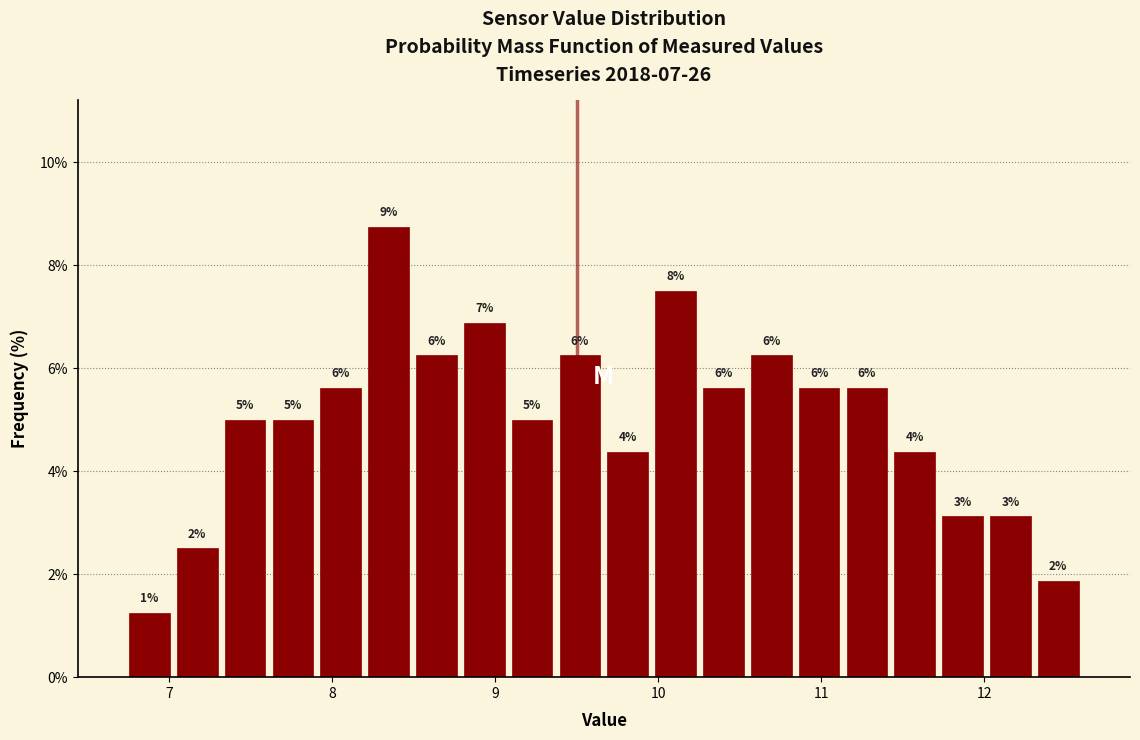

Read against the x-axis, roughly where is the centre of the tallest bar?

8.3